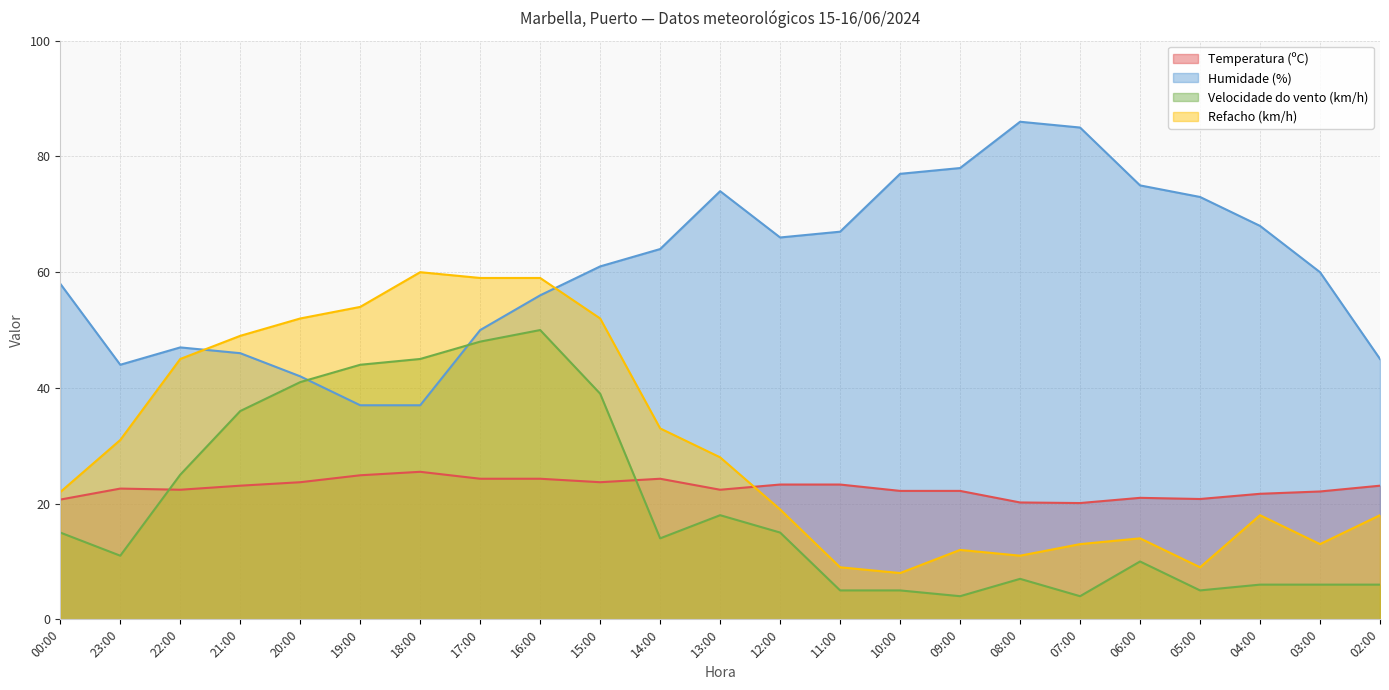

What is the difference between the Velocidade do vento (km/h) values at 16:00 and 05:00?

45.0